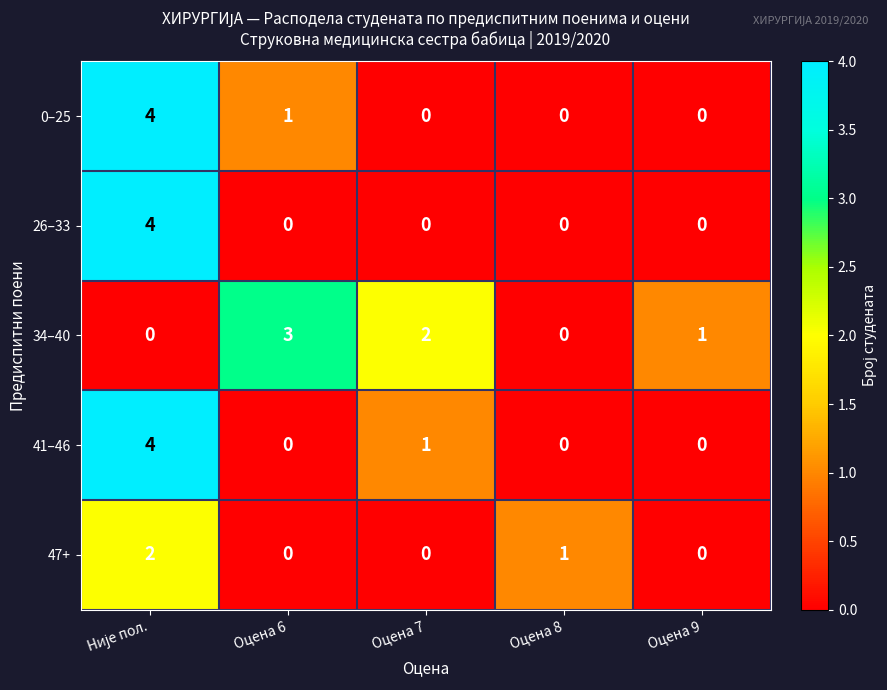

Reading left to right, list all the values displayed in this chart.

0–25: 4	1	0	0	0
26–33: 4	0	0	0	0
34–40: 0	3	2	0	1
41–46: 4	0	1	0	0
47+: 2	0	0	1	0